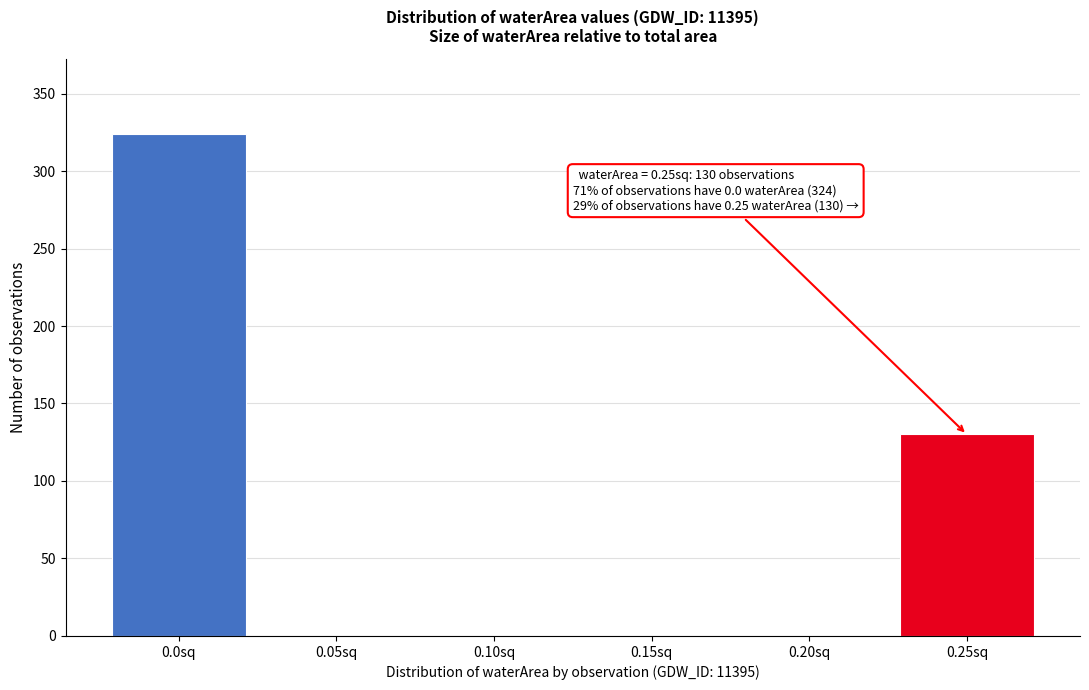

Reading right to left, extract all data points from this chart.

0.25sq=130	0.20sq=0	0.15sq=0	0.10sq=0	0.05sq=0	0.0sq=324